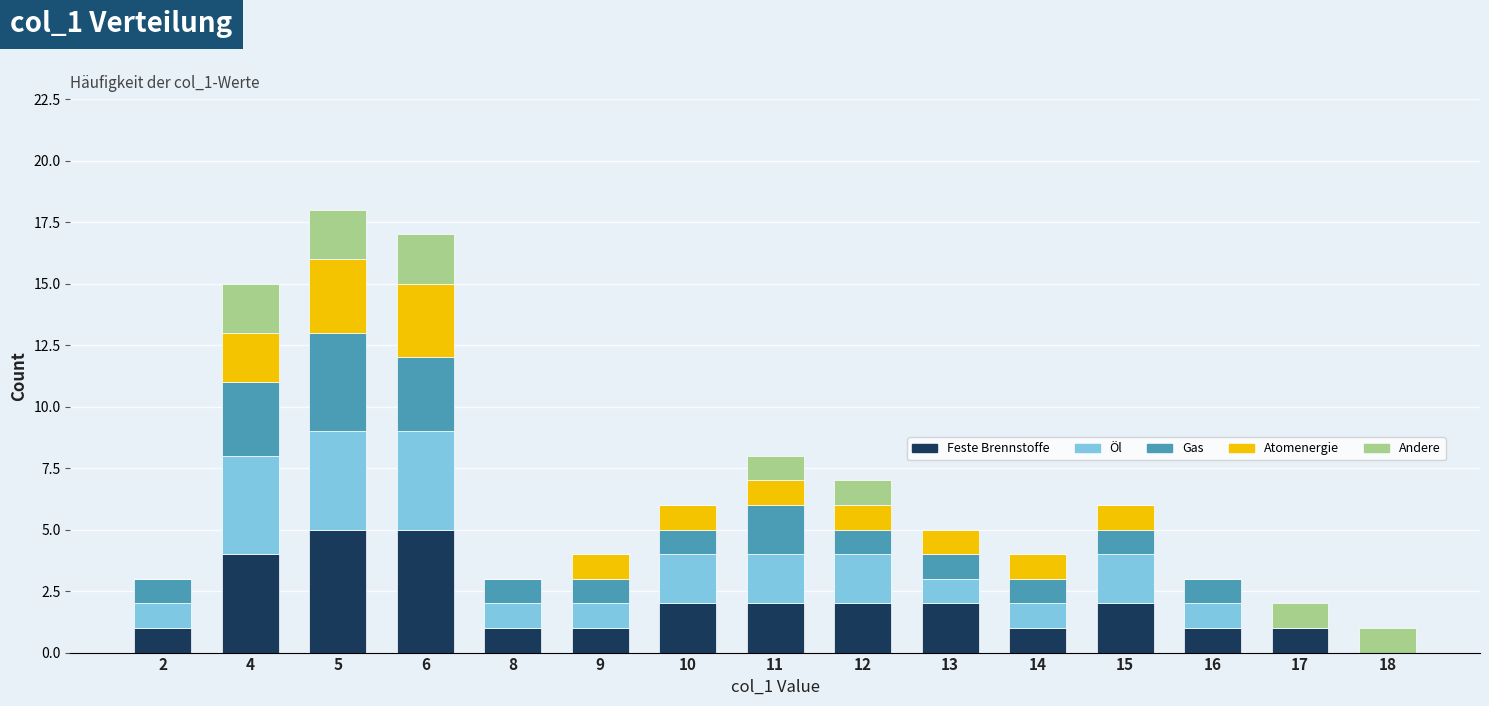

At which category is the sum across all series the highest?

5